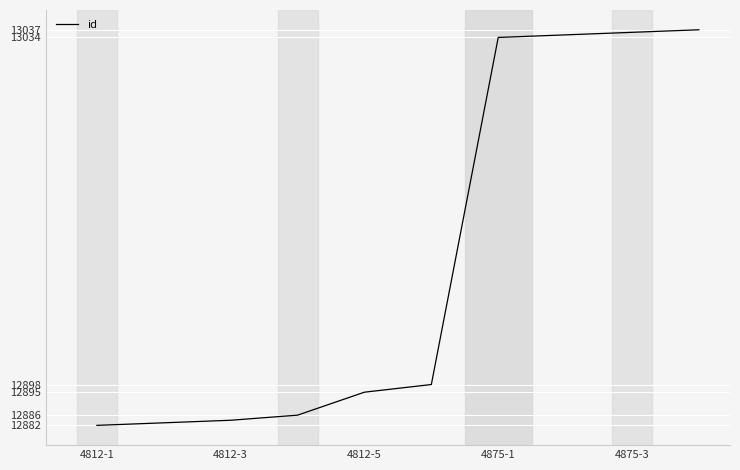

What is the minimum value shown in the chart?

12882